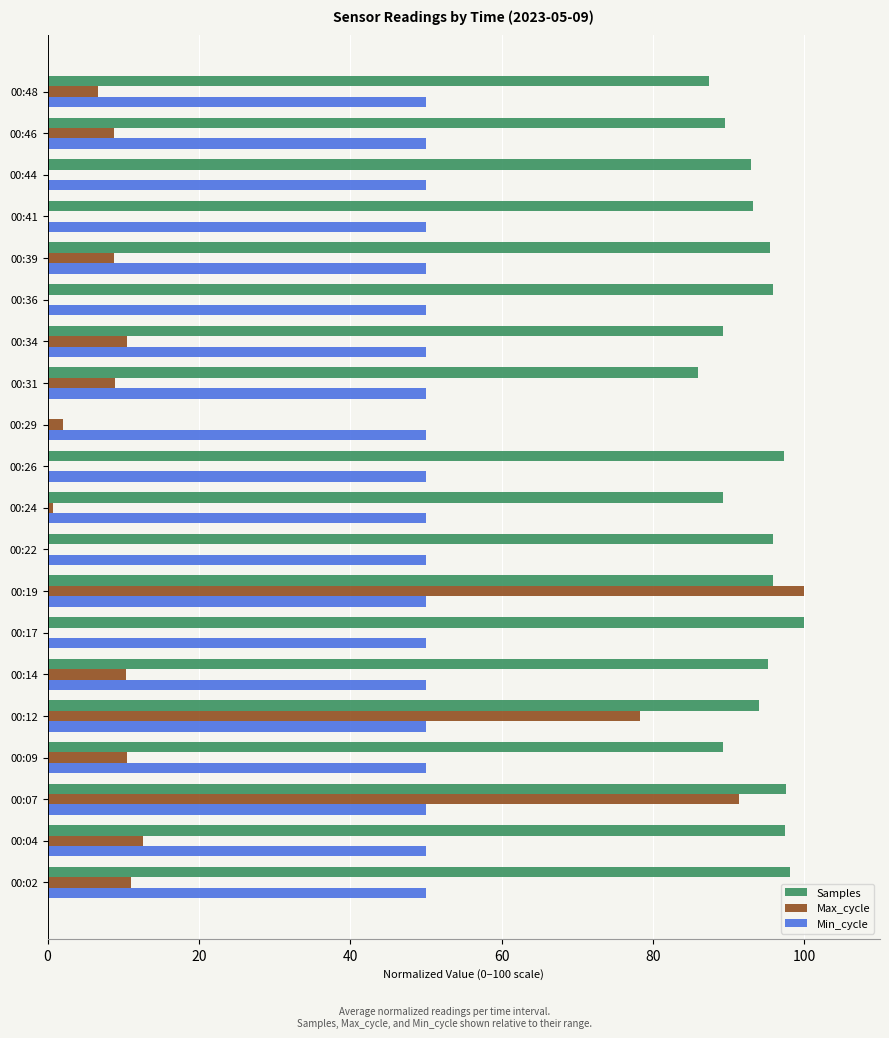

Which series has the largest total across all categories?

Samples